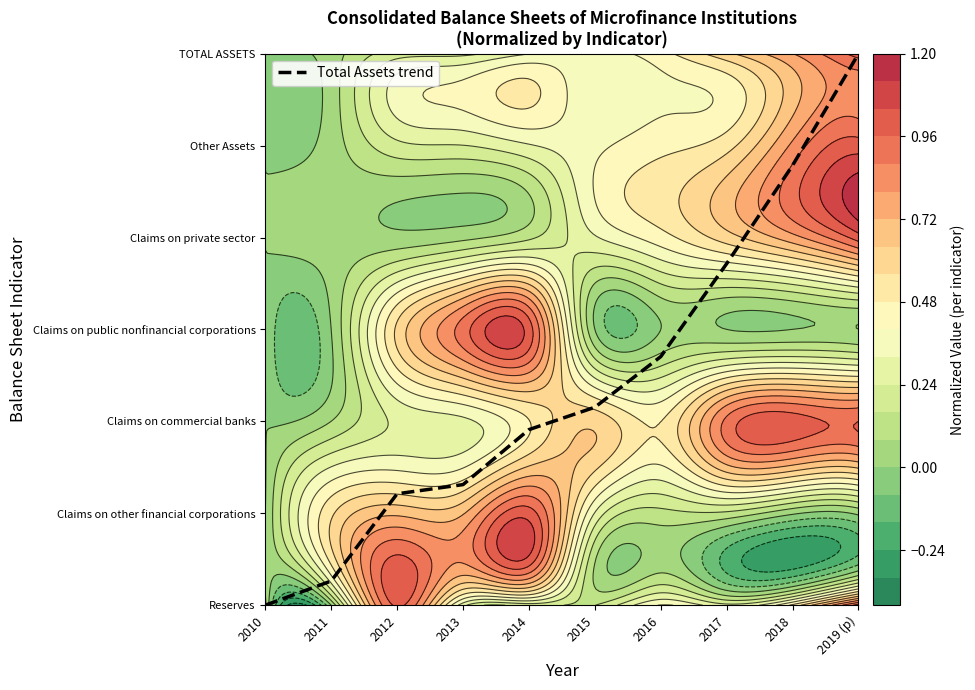

Reading left to right, extract all data points from this chart.

0.0	0.3	1.2	1.3	1.9	2.2	2.7	3.7	4.8	6.0